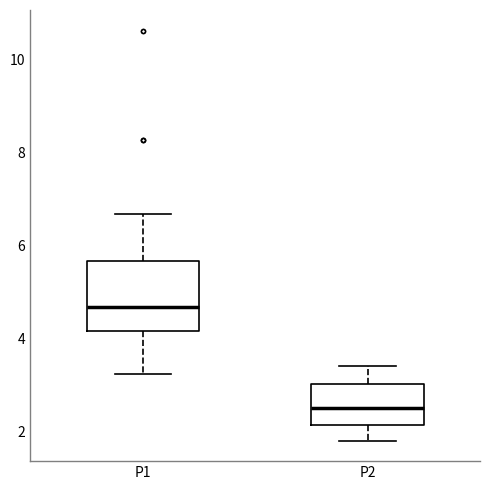

Where does the upper whisker of the box for P1 end on the y-axis? The values are not printed on the chart, so give them approximately, as read against the axis.

6.6